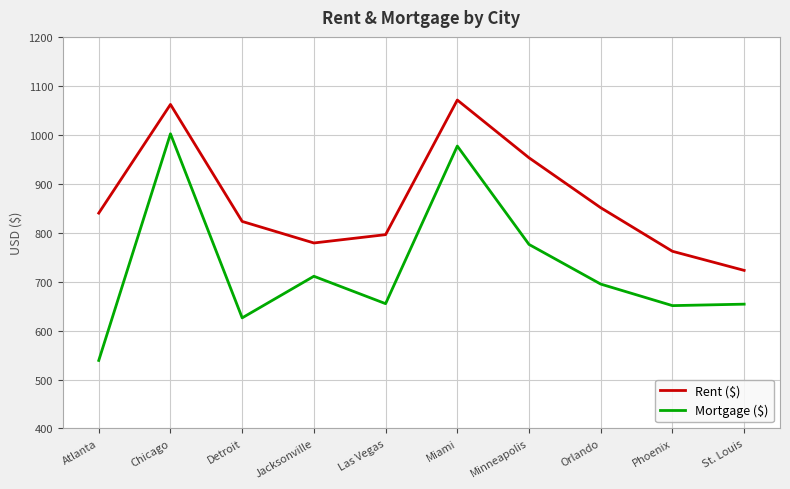

At how many categories does at least one series exceed 587?

10